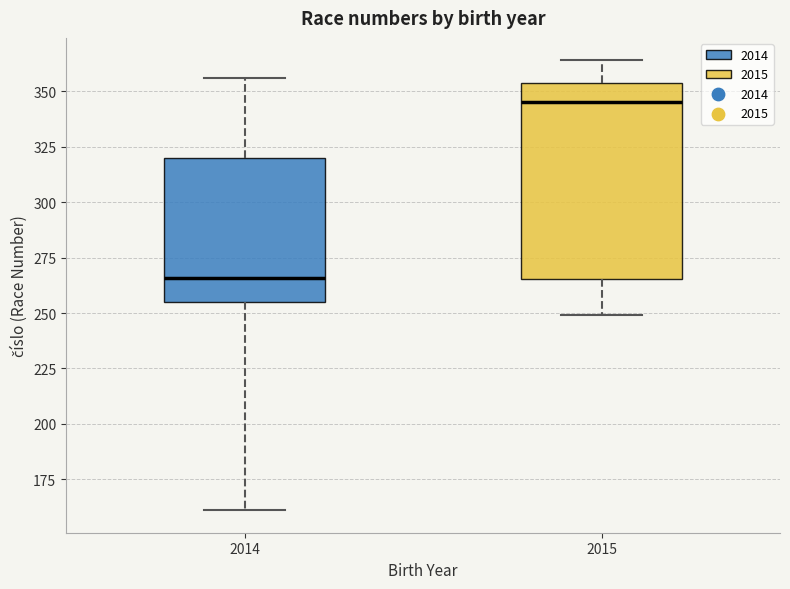

Reading left to right, read every box against the y-axis: the position of its median line, the range the box covers, and the ends of its whiskers. The values are not printed on the chart, so give them approximately, as read against the axis.

2014: median 265, box 255 to 320, whiskers 160 to 355
2015: median 345, box 265 to 355, whiskers 250 to 365